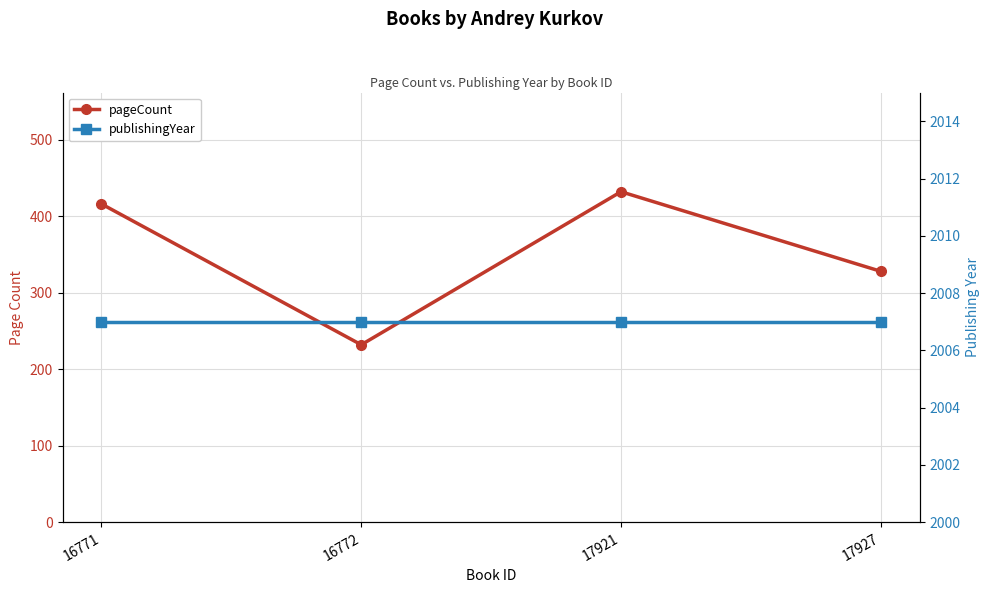

The value of publishingYear at 16772 is 736. True or false?

False